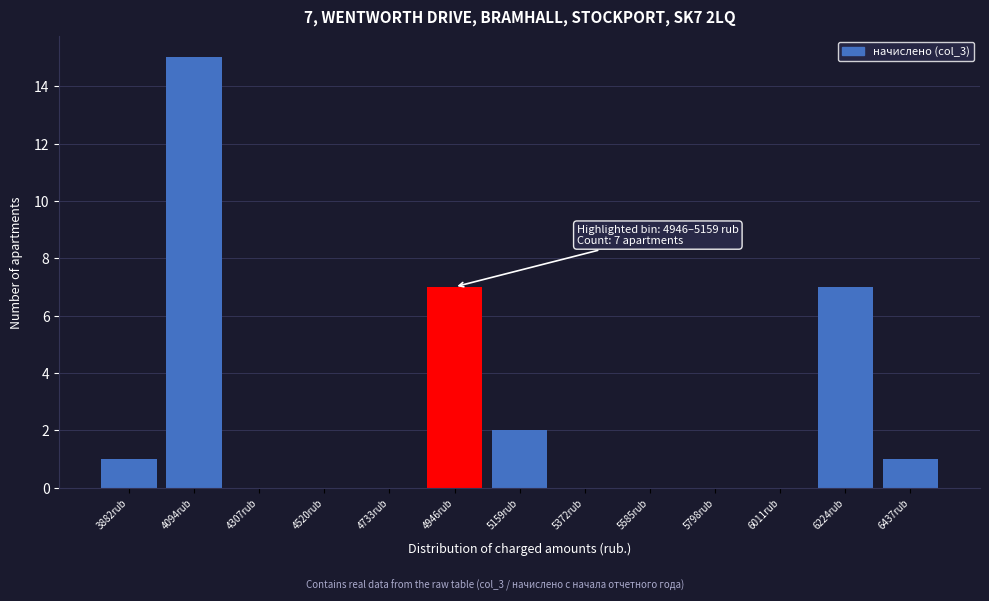

Reading left to right, what are all the values shown in this chart?

3882rub=1	4094rub=15	4307rub=0	4520rub=0	4733rub=0	4946rub=7	5159rub=2	5372rub=0	5585rub=0	5798rub=0	6011rub=0	6224rub=7	6437rub=1